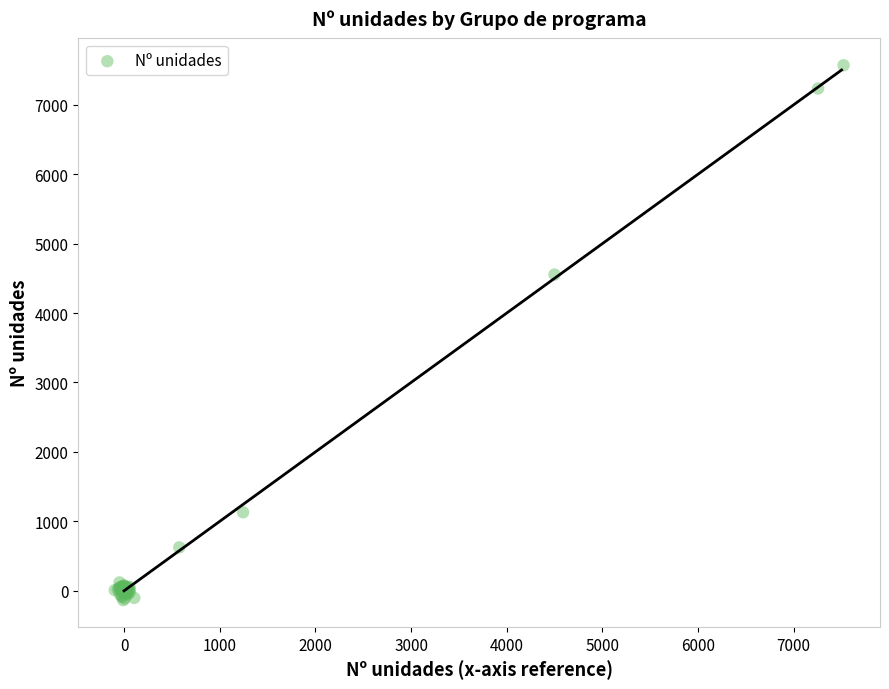

What Y value in the scatter plot is closest to 3717?

4554.3